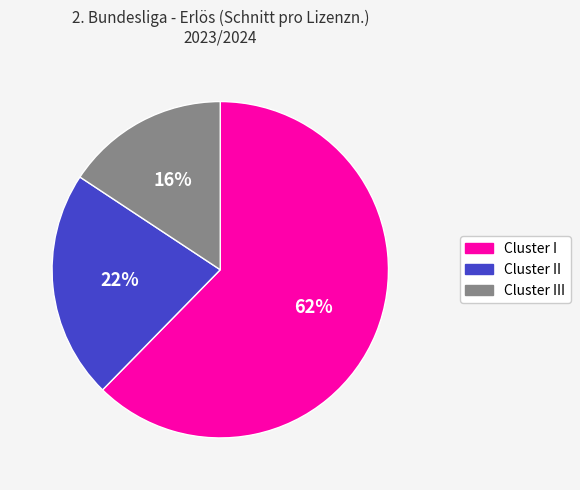

Count the number of slices in the pie.

3